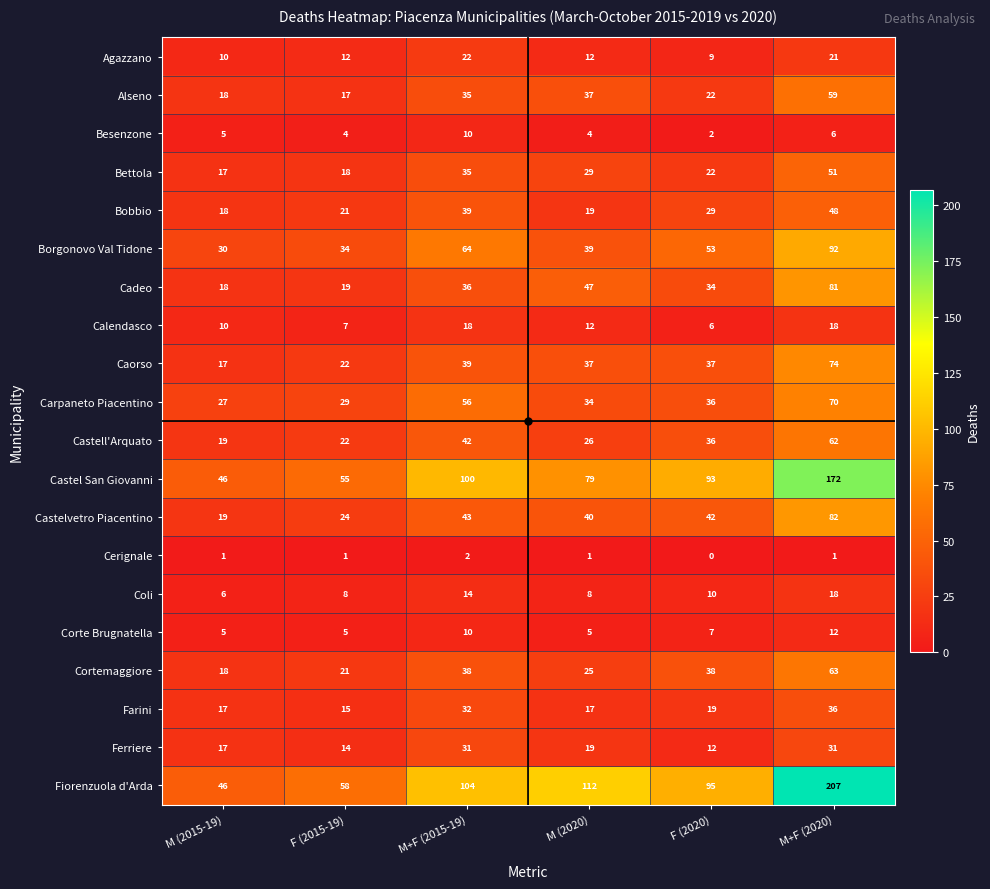

How many data points in Carpaneto Piacentino are less than 36?

3